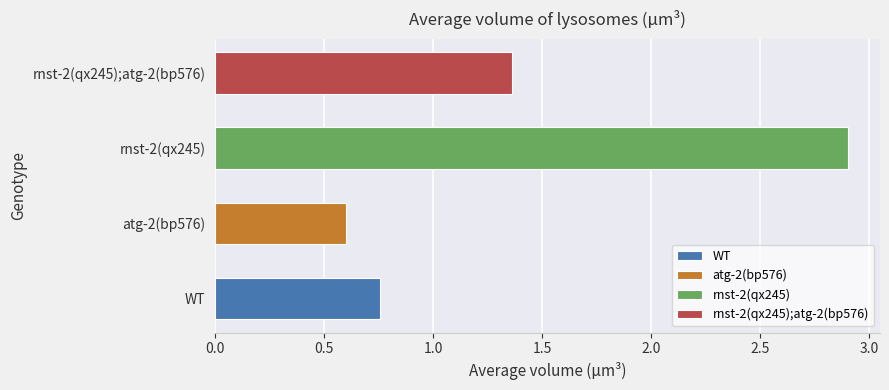

True or false: the data shows 0.3 at rnst-2(qx245);atg-2(bp576).

False